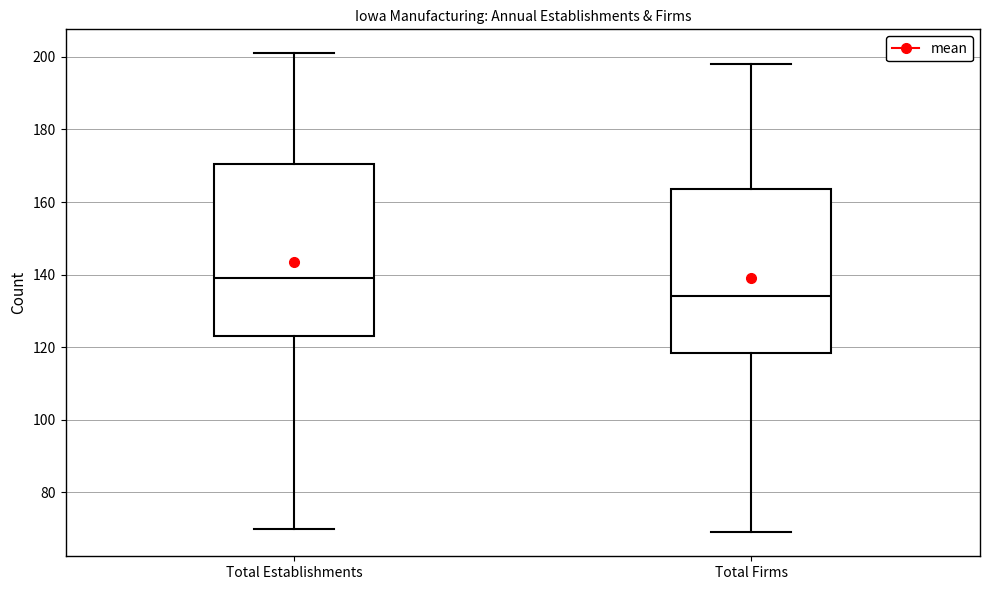

Which box has the lowest median line?

Total Firms